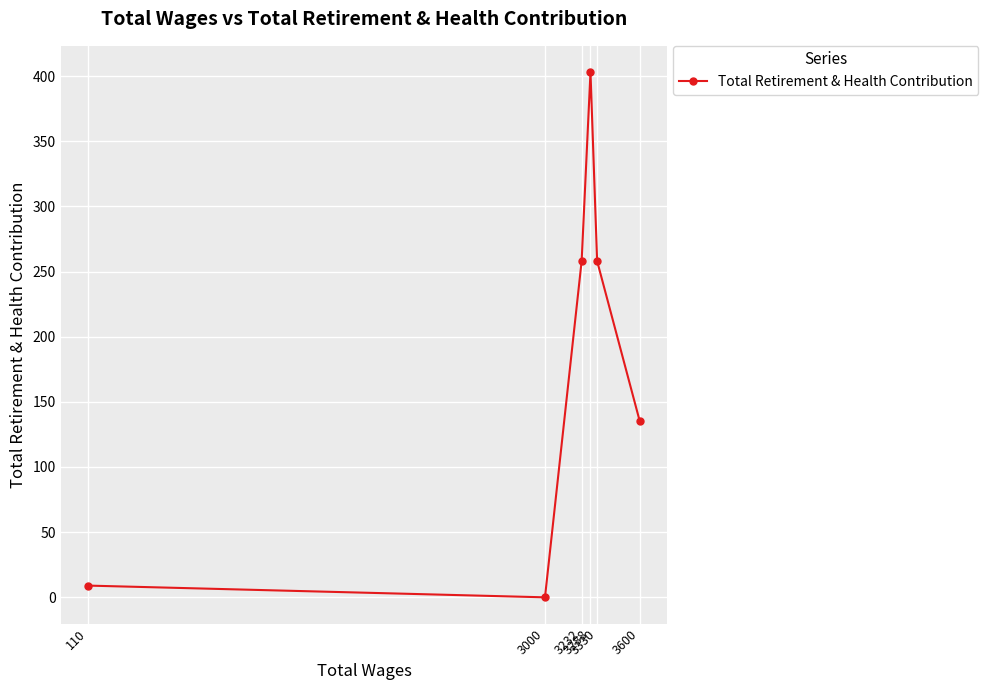

How many points are lower than both their immediate neighbors (excluding endpoints)?

1